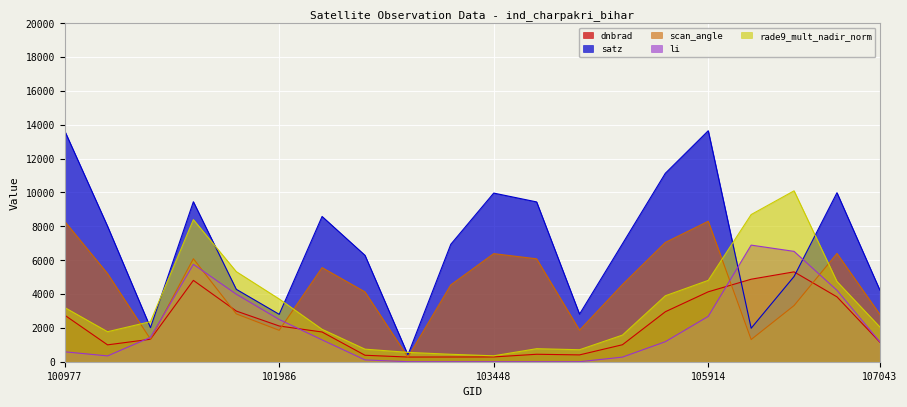

True or false: rade9_mult_nadir_norm and dnbrad cross at least once.

False